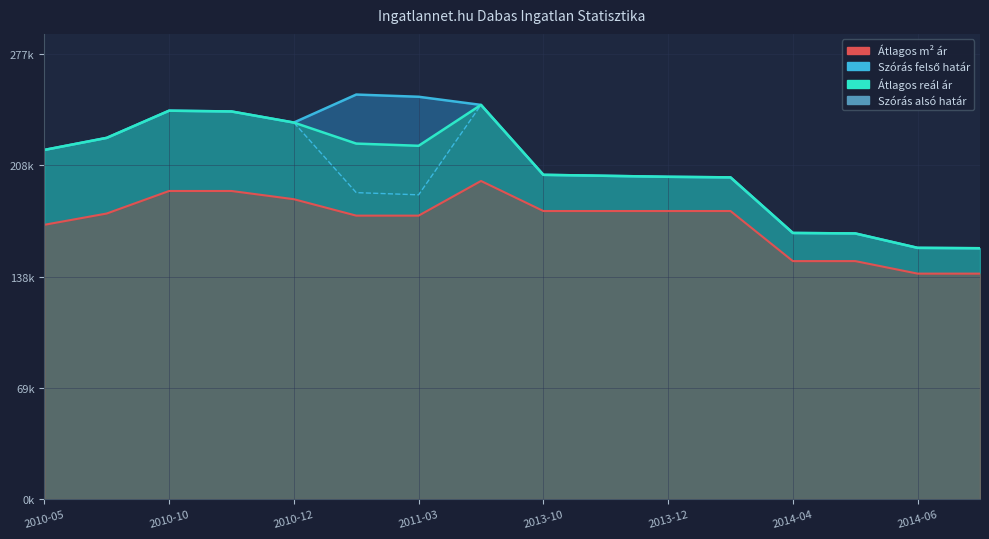

What is the average value?

202467